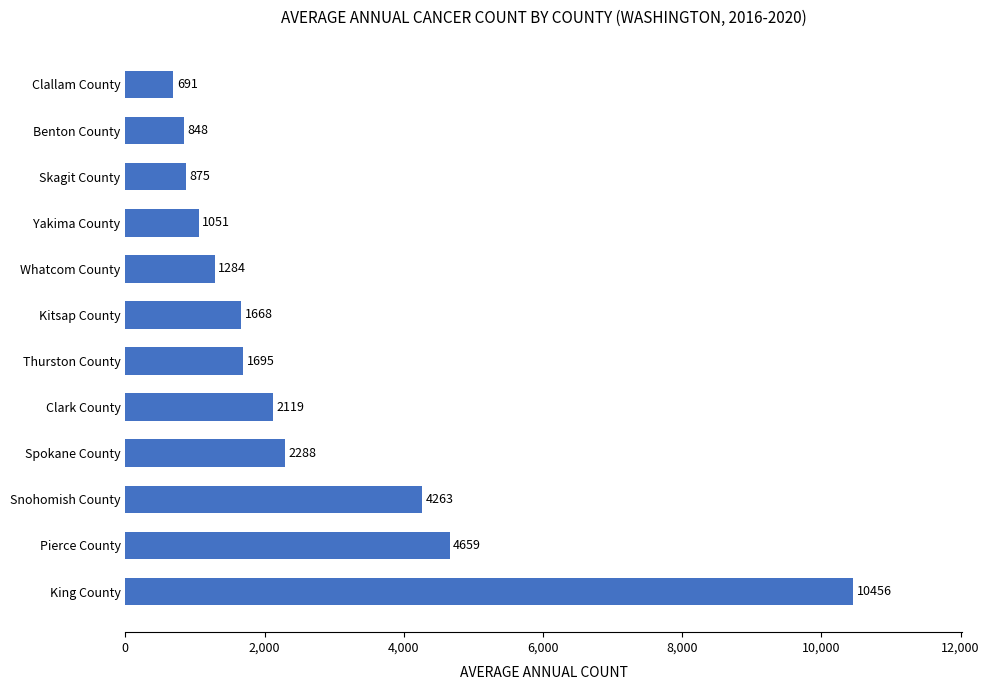

What is the ratio of the value at Thurston County to the value at Kitsap County?

1.0